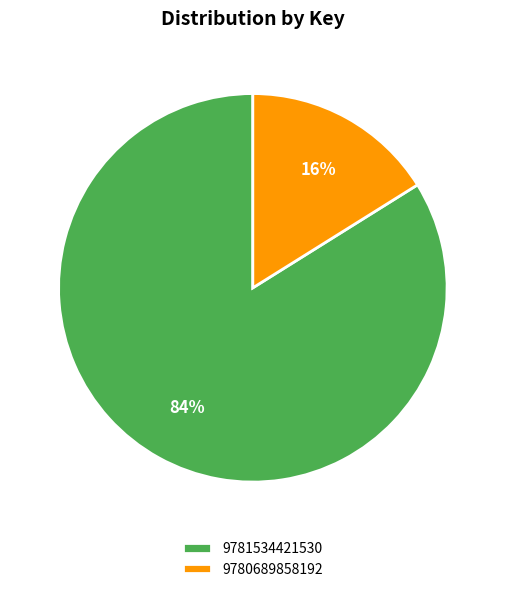

How many segments does this pie chart have?

2